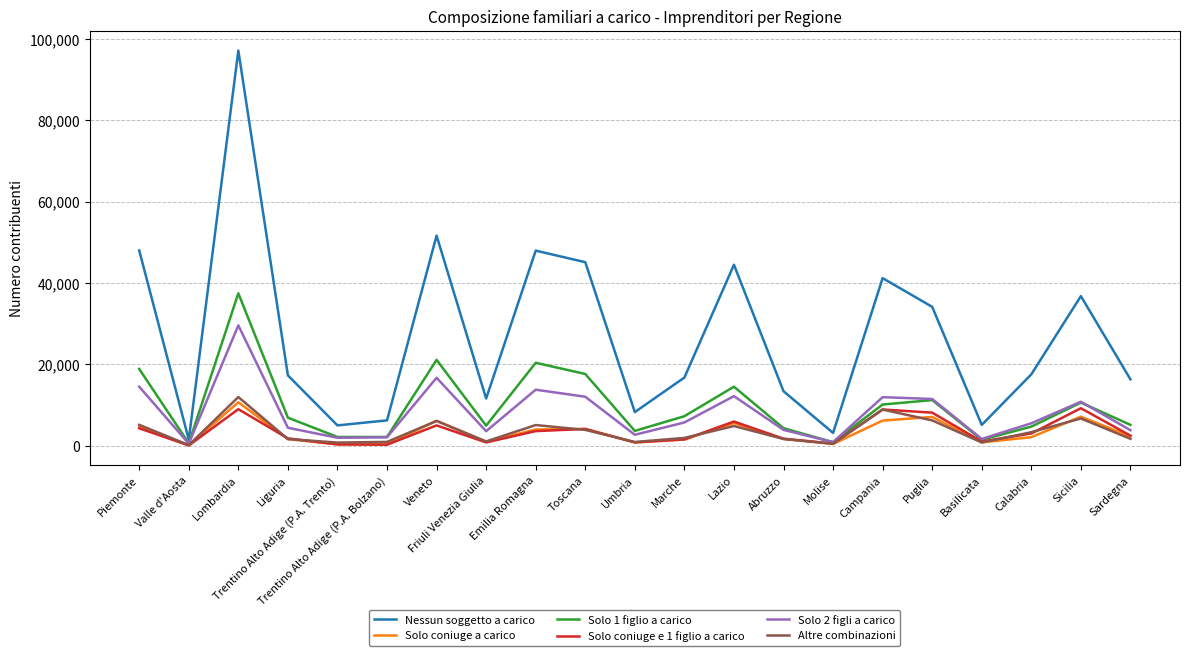

True or false: Solo 2 figli a carico and Nessun soggetto a carico intersect in this chart.

False